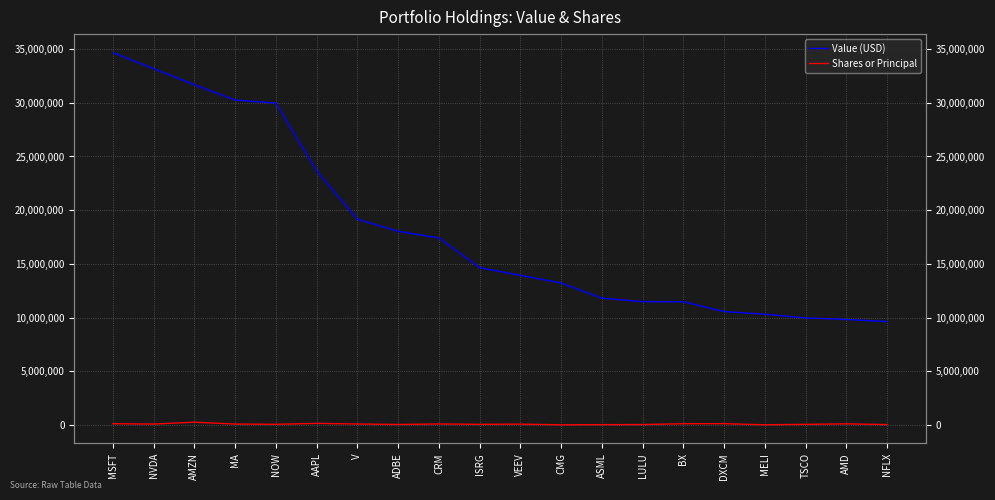

True or false: Shares or Principal and Value (USD) intersect in this chart.

False